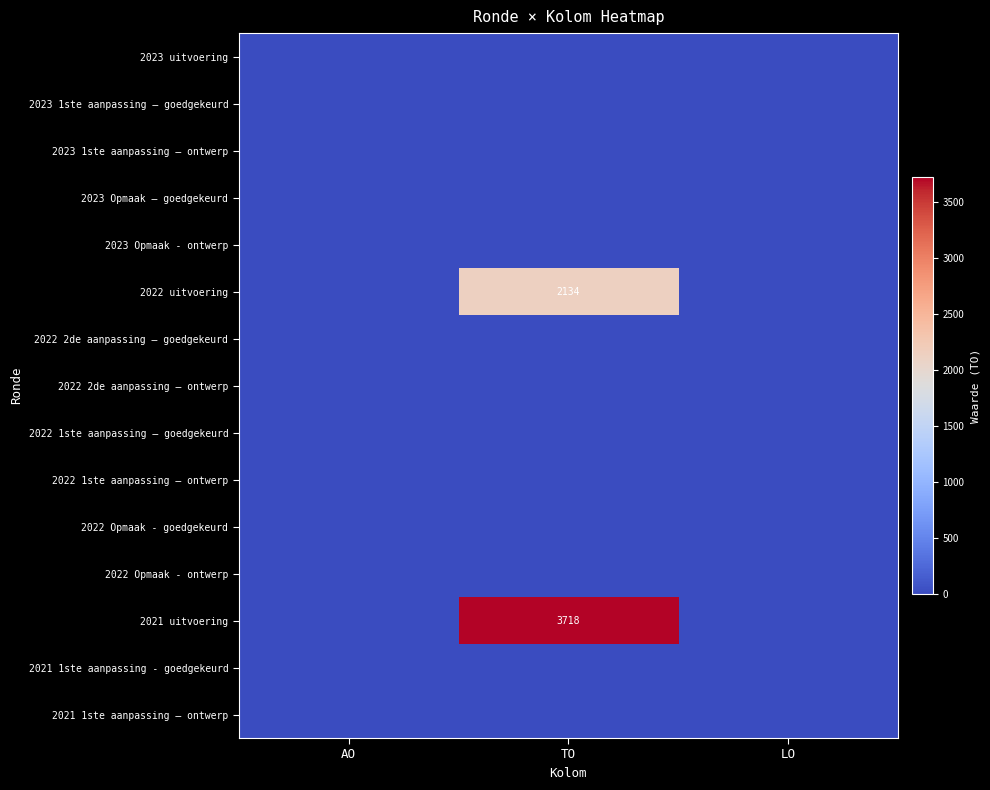

Rank the categories by 2023 1ste aanpassing – goedgekeurd value from highest to lowest.

AO, TO, LO